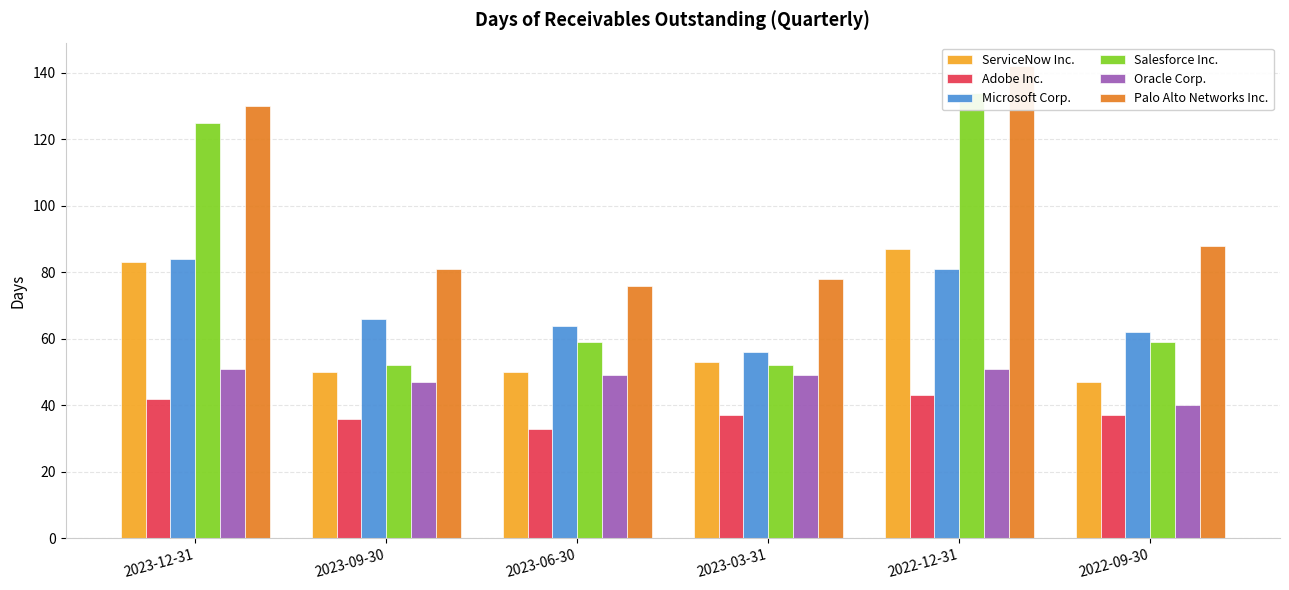

Reading left to right, transcribe all the data shown in this chart.

ServiceNow Inc.: 83	50	50	53	87	47
Adobe Inc.: 42	36	33	37	43	37
Microsoft Corp.: 84	66	64	56	81	62
Salesforce Inc.: 125	52	59	52	134	59
Oracle Corp.: 51	47	49	49	51	40
Palo Alto Networks Inc.: 130	81	76	78	142	88